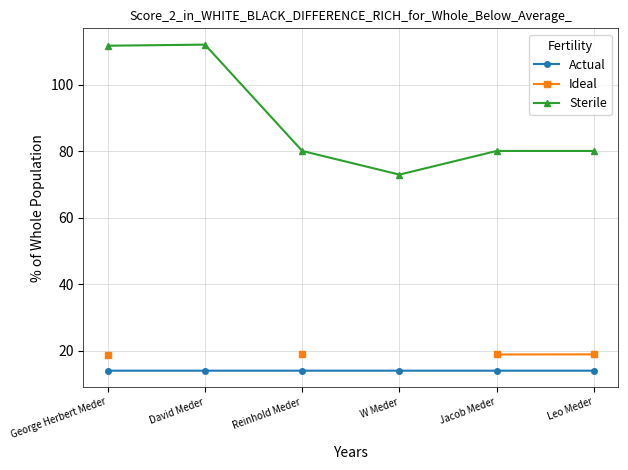

What position from the right is David Meder?

5